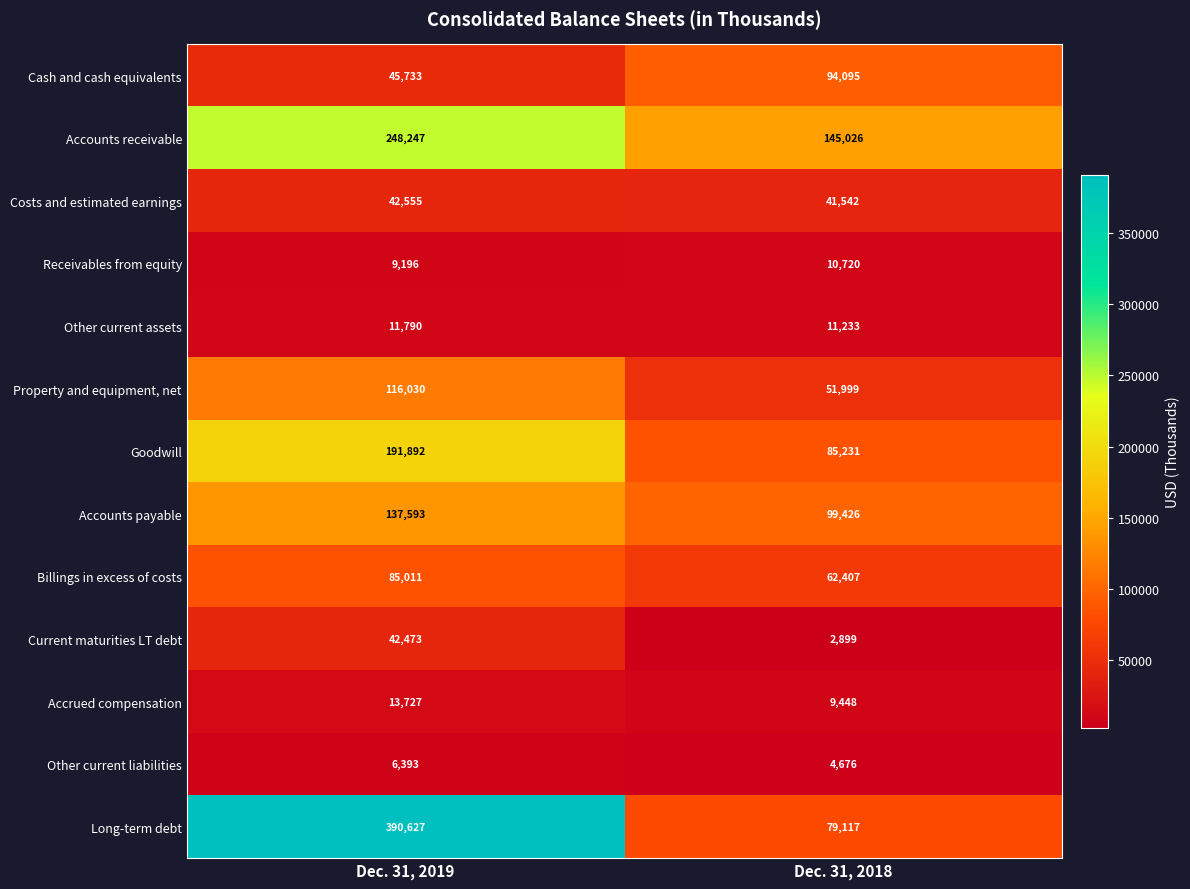

Which series has the largest total across all categories?

Long-term debt